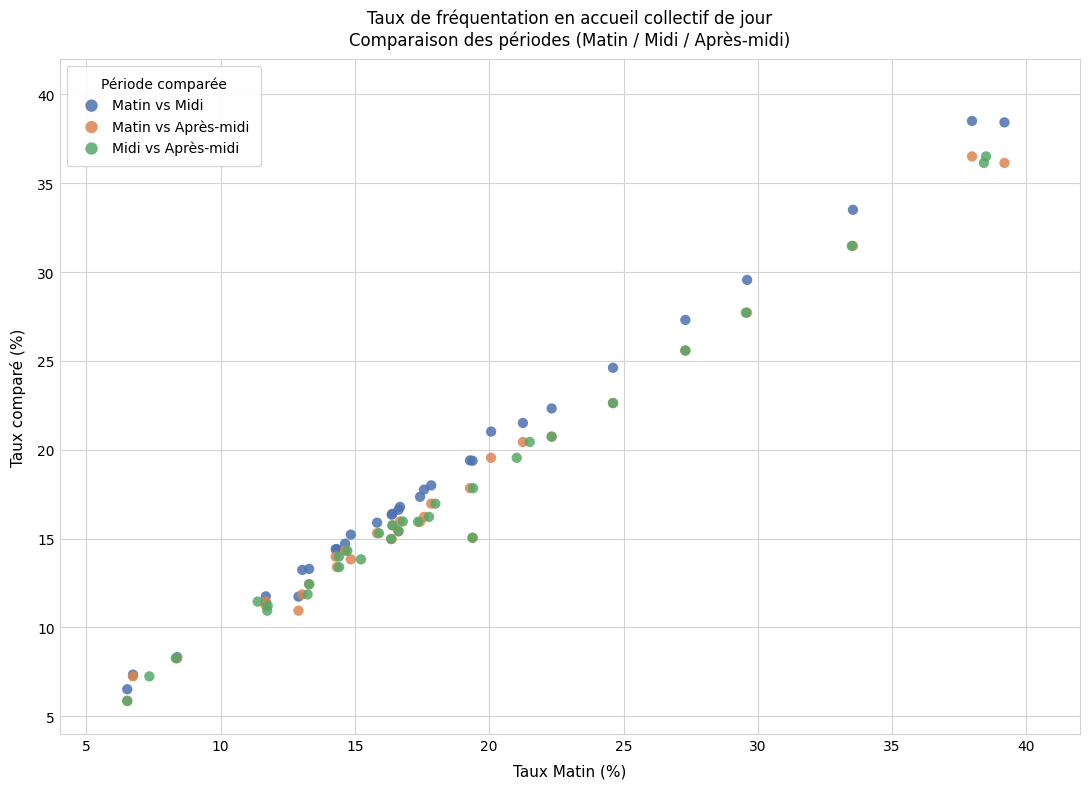

Which series has the largest Y range (max minus min)?

Matin vs Midi